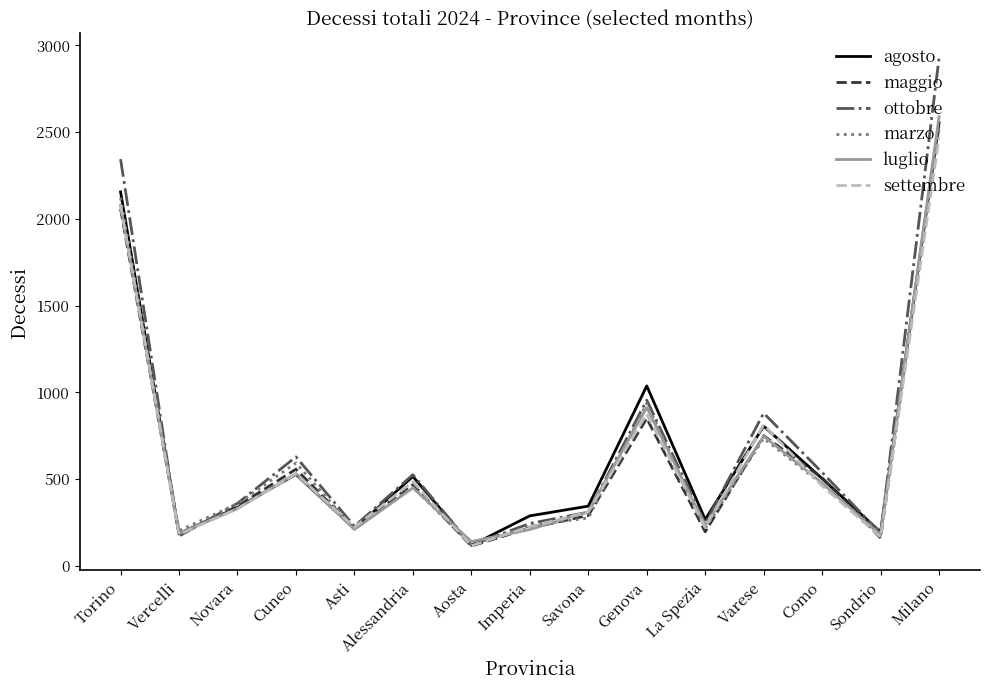

At which category is the sum across all series the highest?

Milano